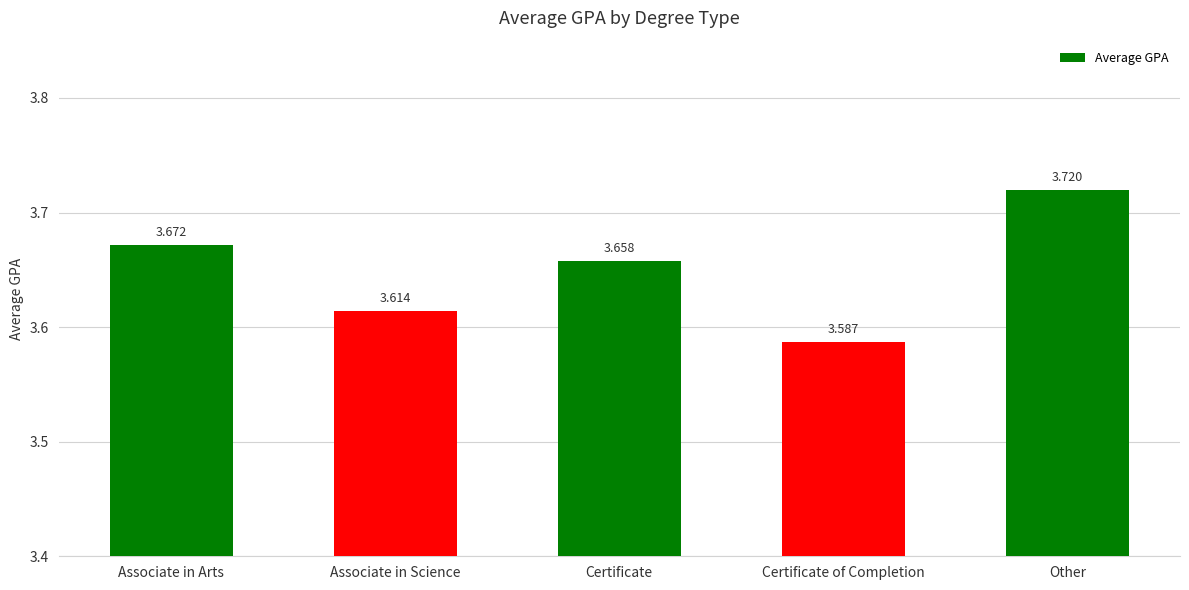

What is the minimum value shown in the chart?

3.6